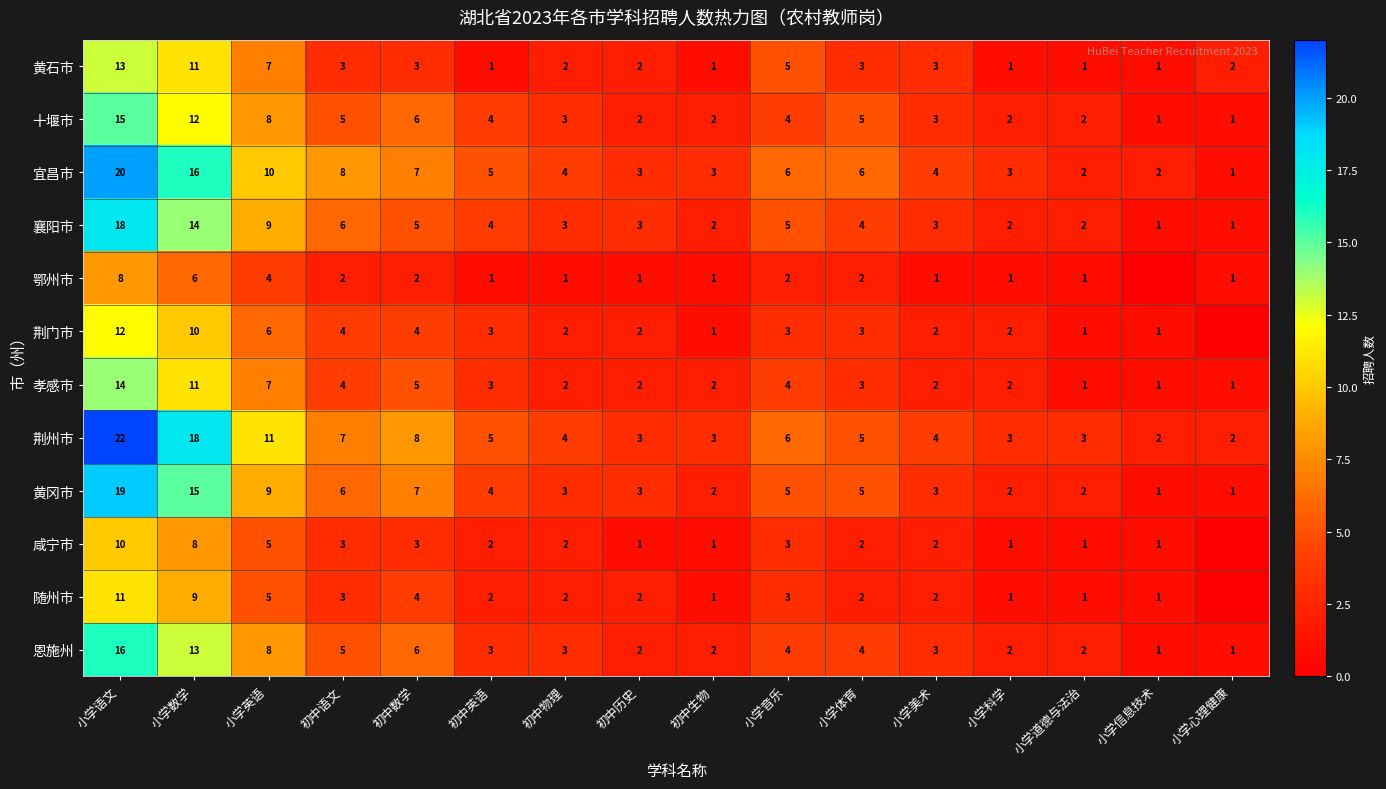

What is the difference between the second highest and second lowest values in the 恩施州 series?

12